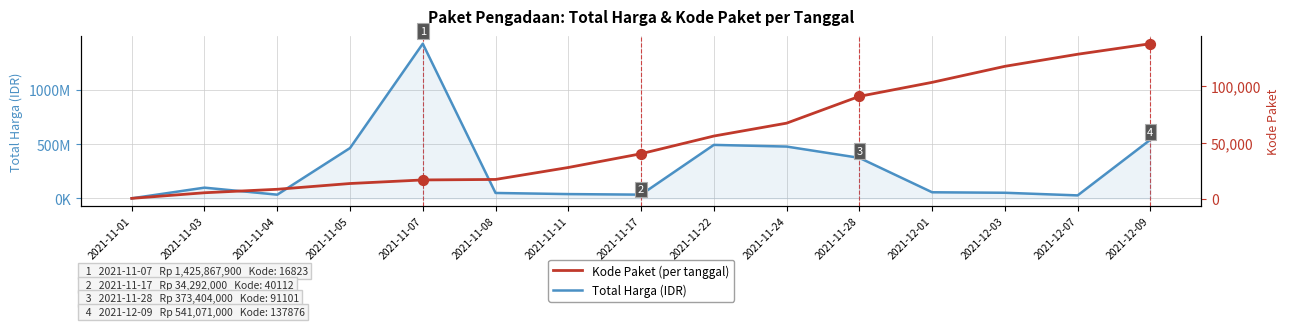

What are all the series names shown in the legend?

Total Harga, Kode Paket